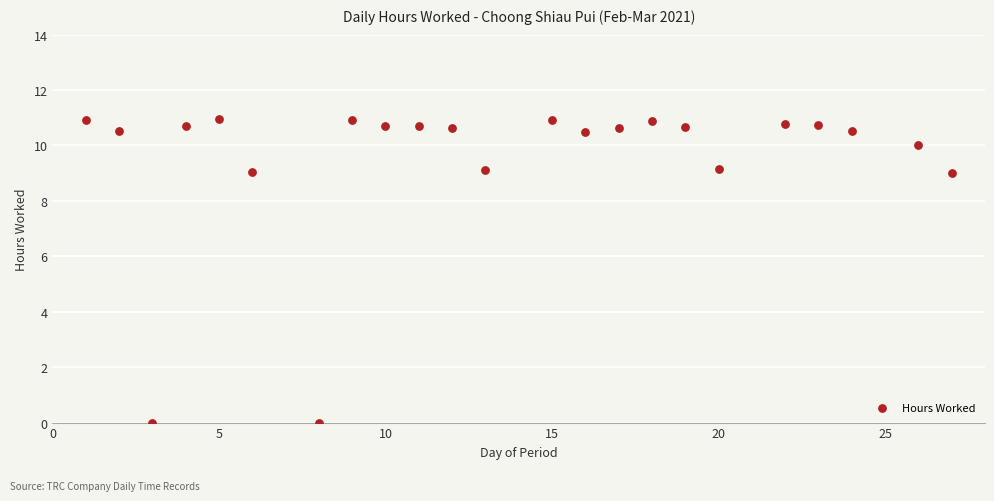

What is the range of Y values (max minus min)?

11.0